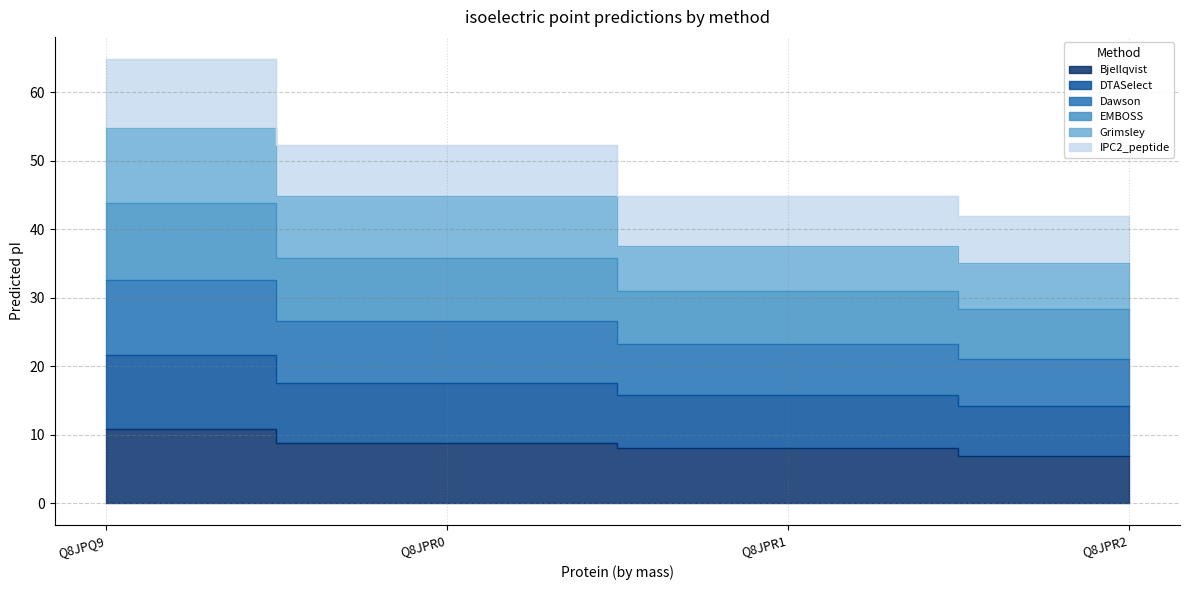

Is the value of EMBOSS at Q8JPR1 greater than the value of DTASelect at Q8JPR0?

No